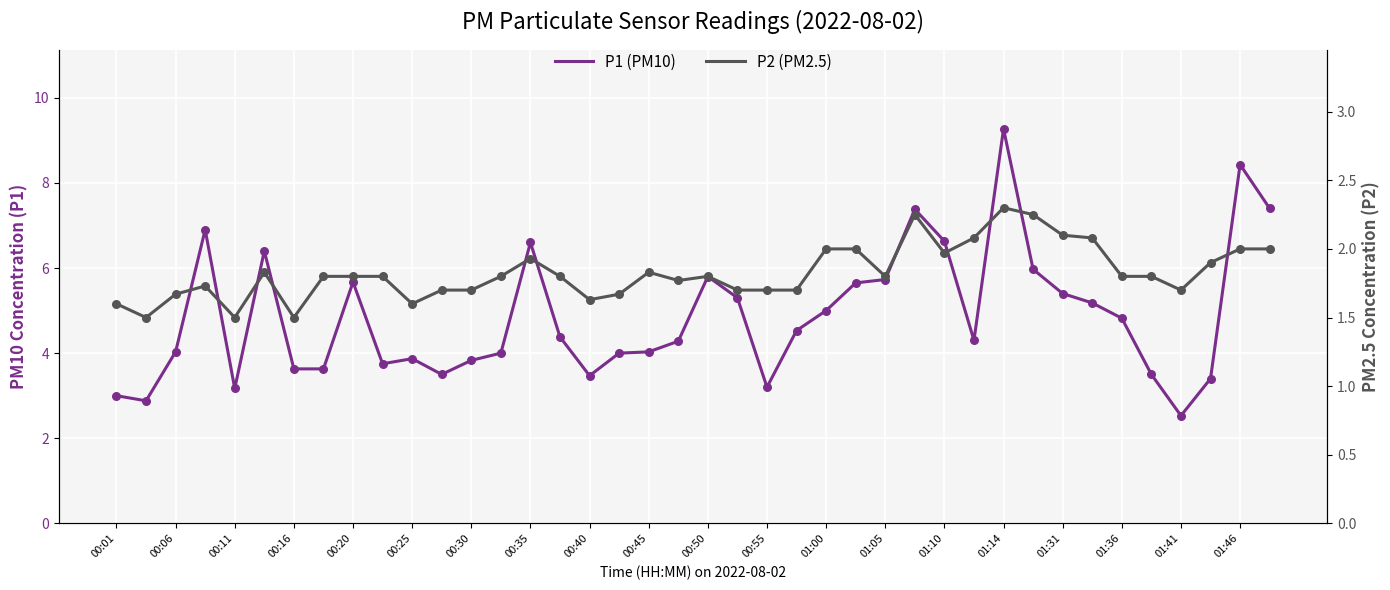

What is the total value across all series at 01:10?

8.6